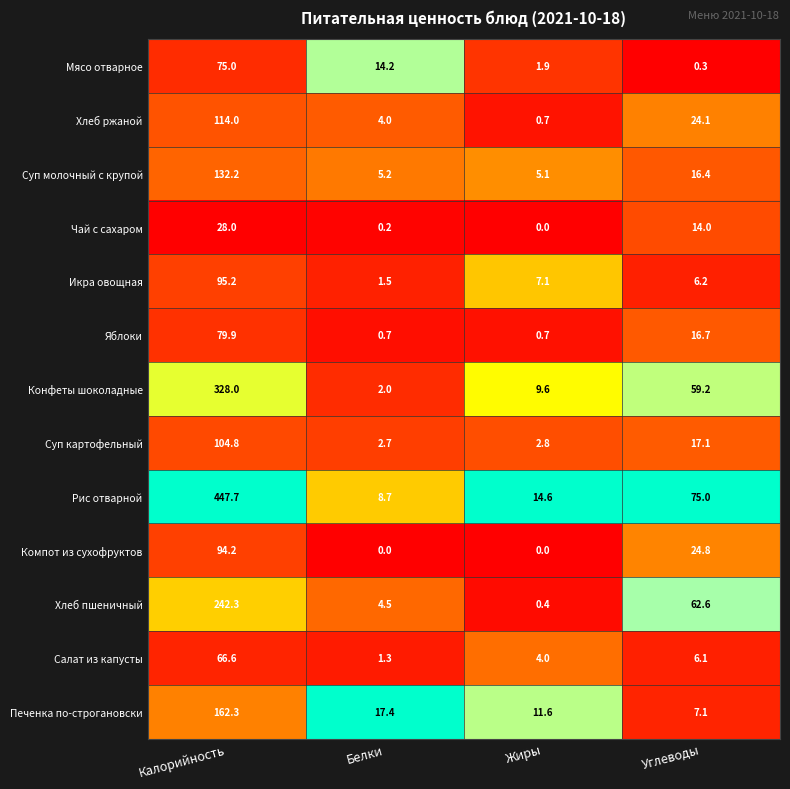

The Чай с сахаром series shows 0.0 at Жиры. True or false?

True